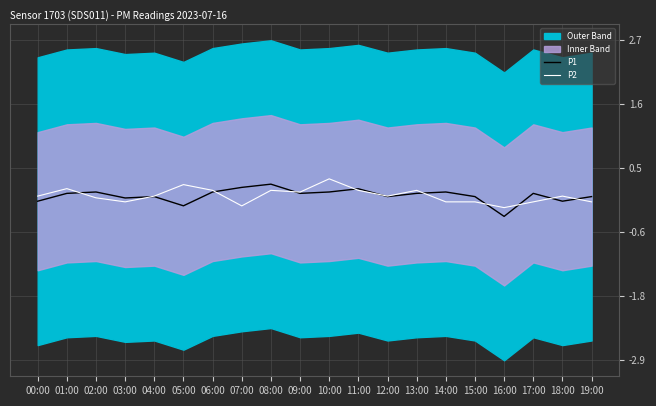

How many interior local peaks does the P1 series have?

6